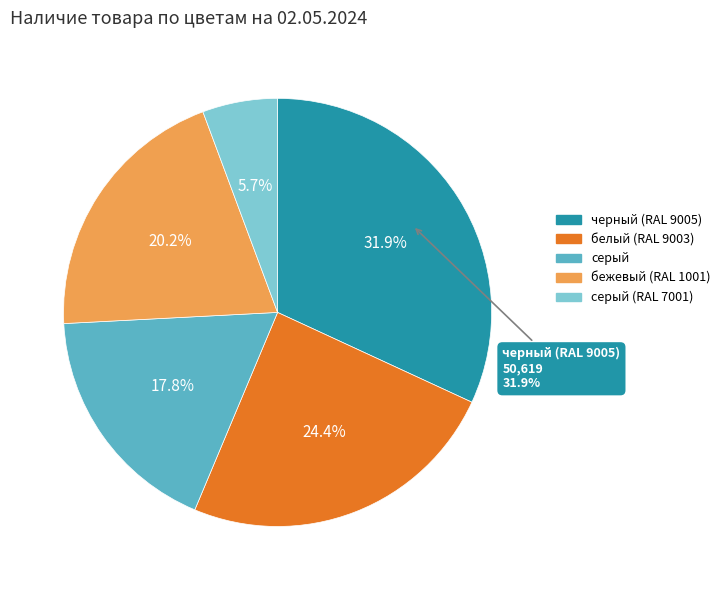

To the nearest percent, what is the average slice percentage?

20%